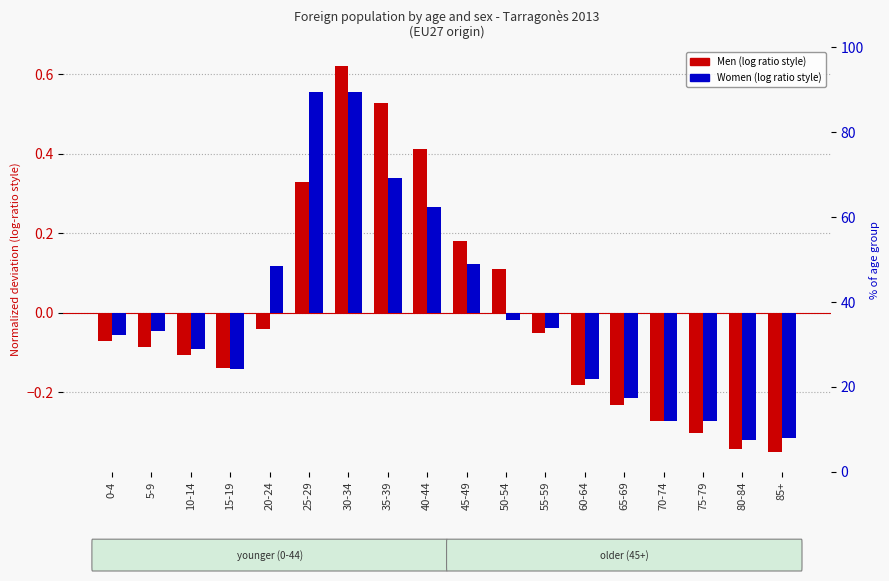

Which series has the widest spread of values?

Men